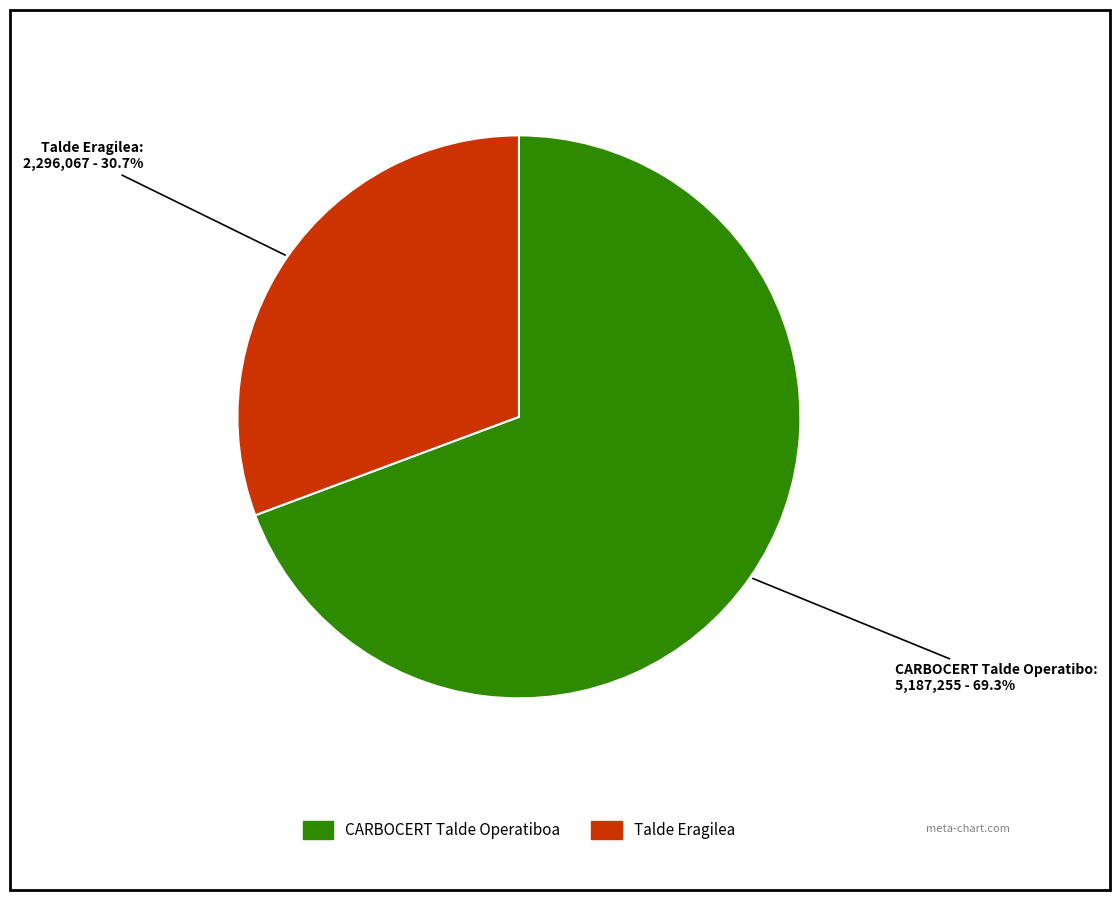

Is it true that Talde Eragilea is 31% of the pie?

True